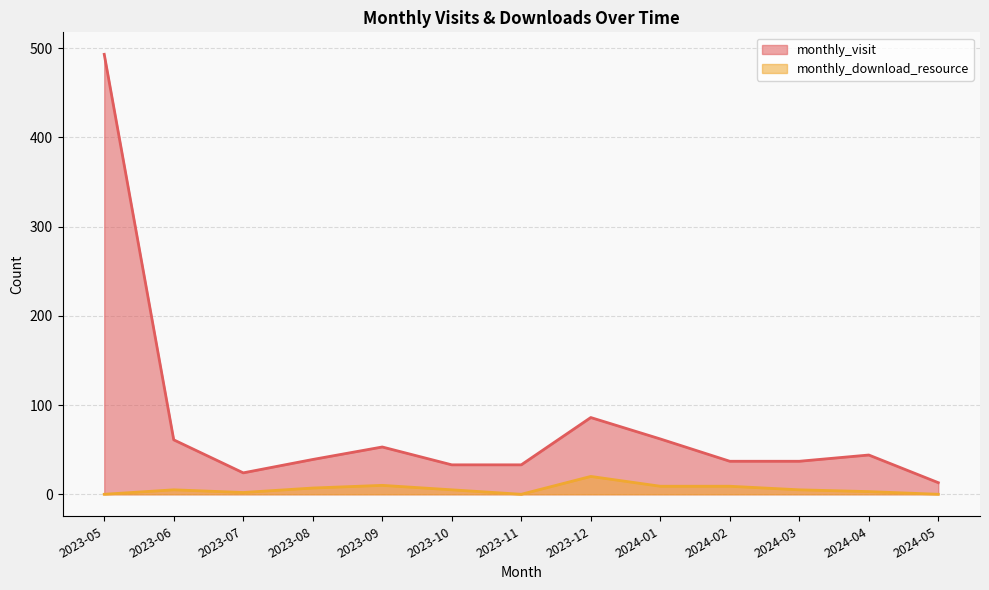

What is the minimum value for monthly_visit?

13